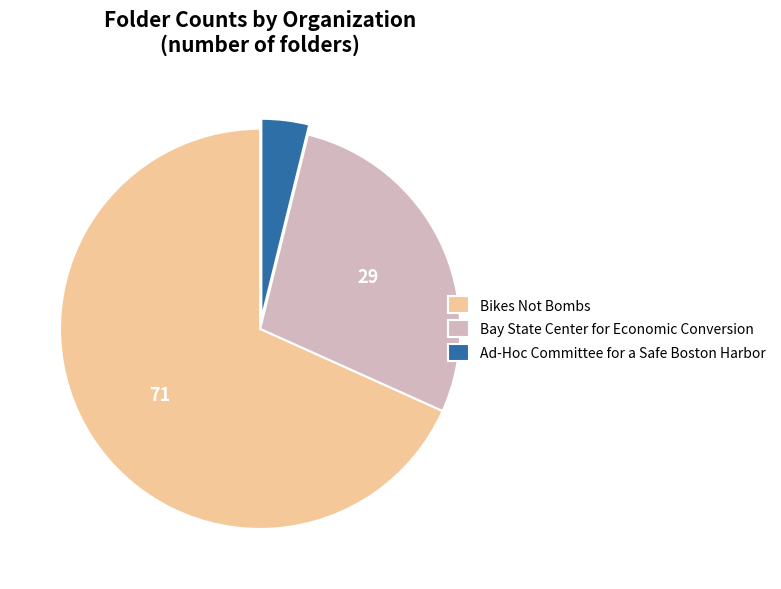

Which slice represents more than half of the pie?

Bikes Not Bombs